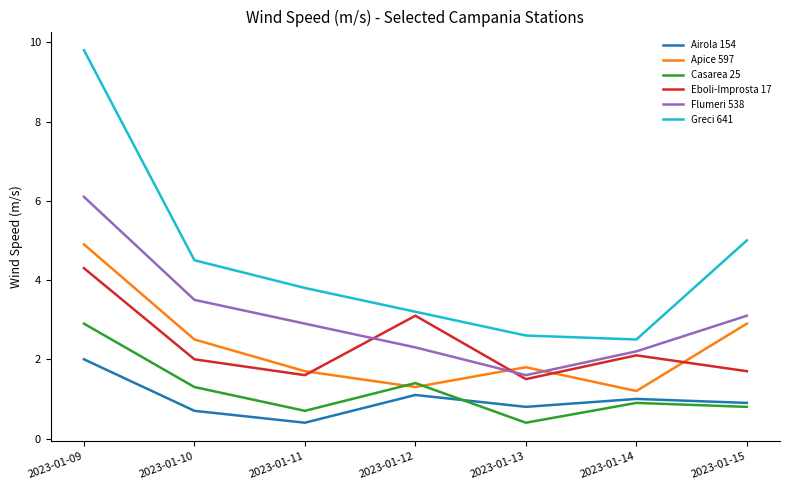

What is the maximum value shown in the chart?

9.8